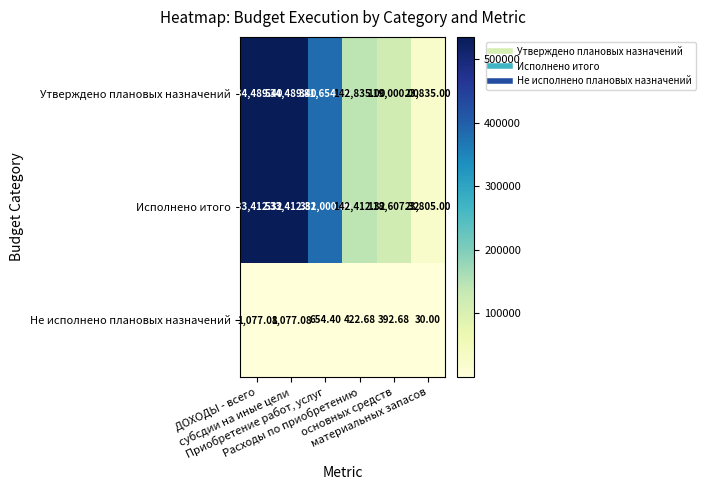

Which series has the largest total across all categories?

Утверждено плановых назначений